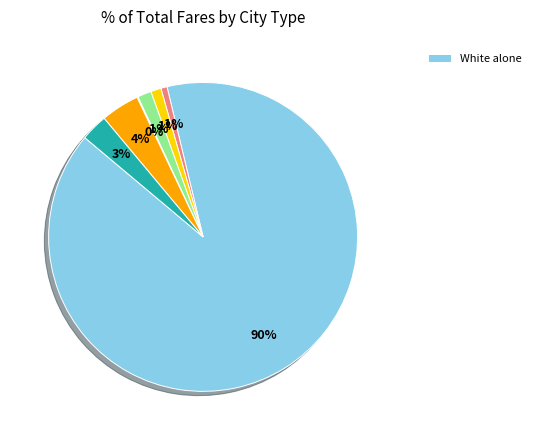

To the nearest percent, what is the difference between the largest and smallest slice percentages?

90%